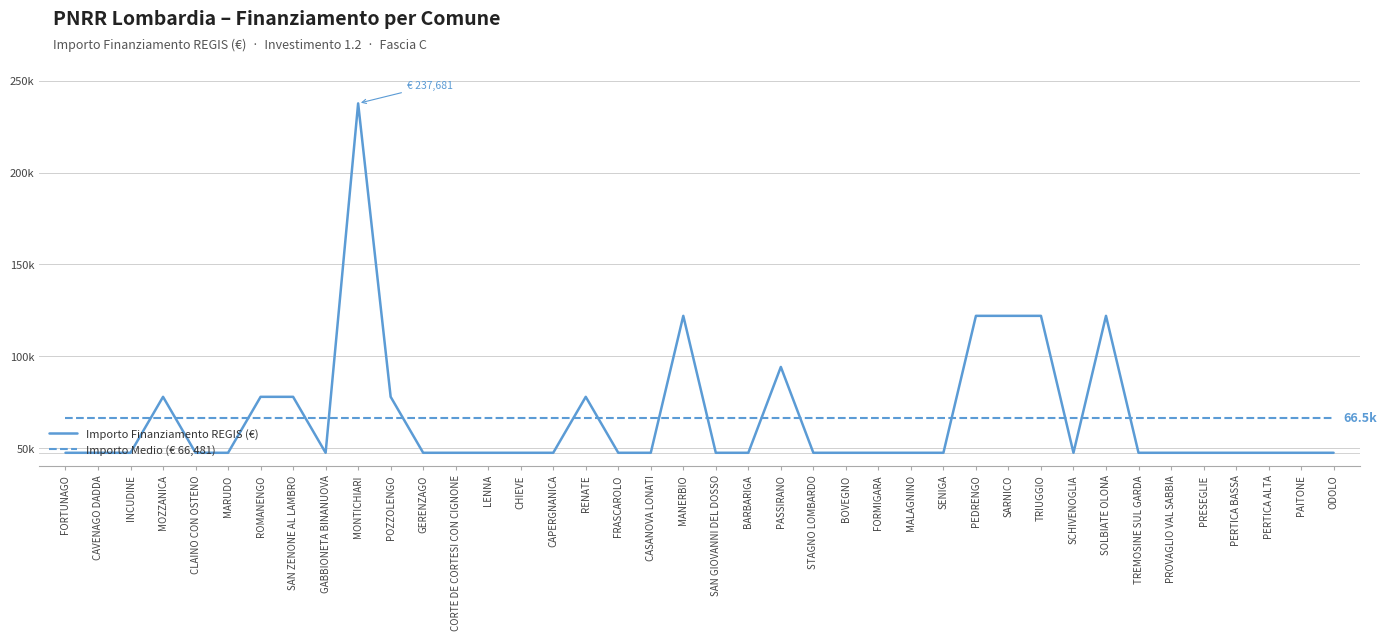

Approximately how many times larger is the value at SENIGA compared to PEDRENGO?

0.4